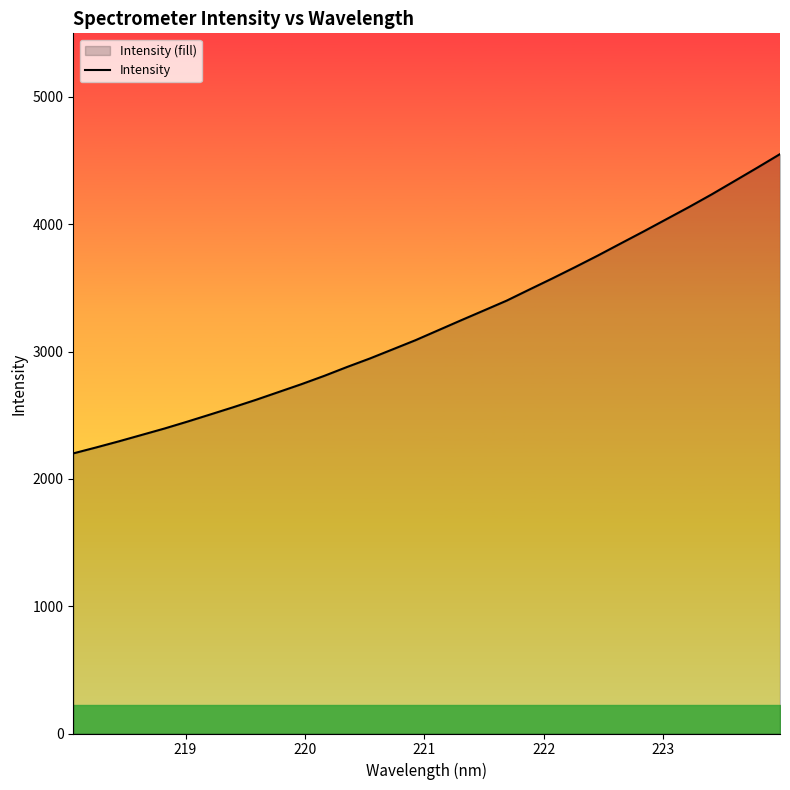

What is the difference between the maximum and minimum values?

2351.0